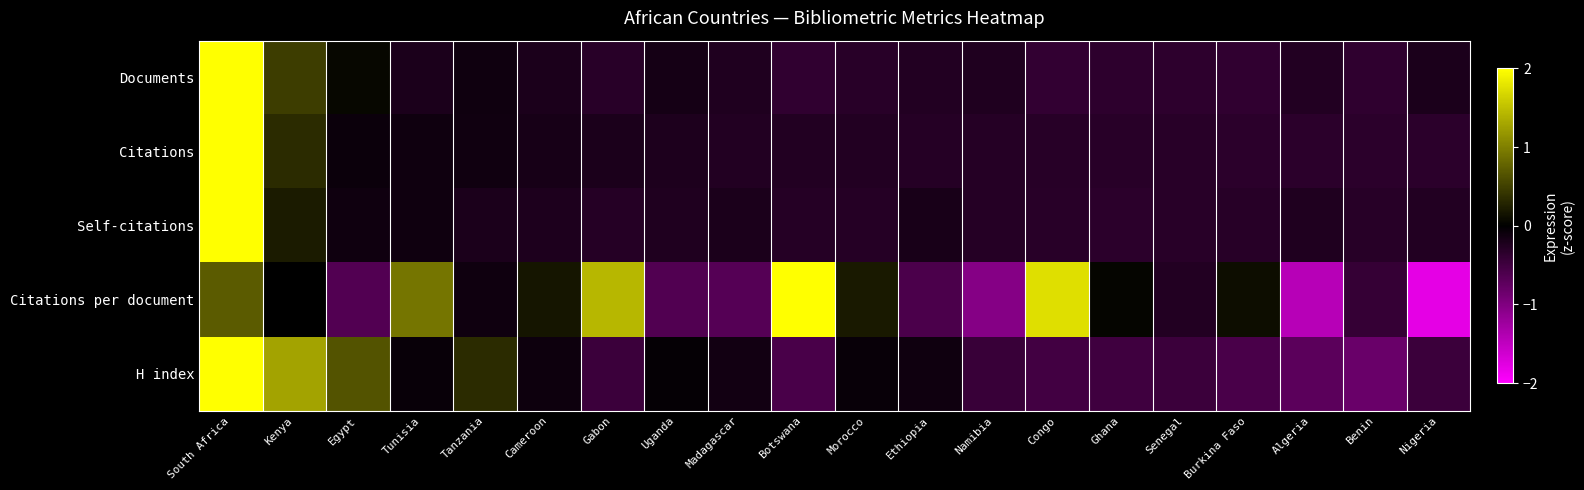

Rank the series by their maximum value, from lowest to highest.

Citations per document, H index, Documents, Citations, Self-citations